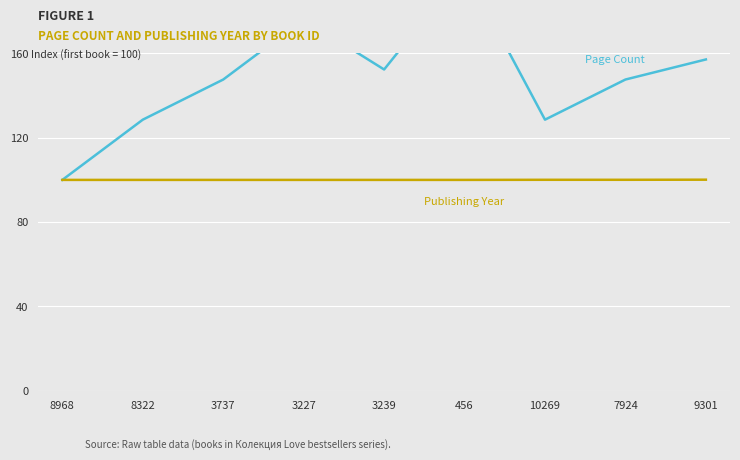

True or false: Page Count and Publishing Year cross at least once.

False